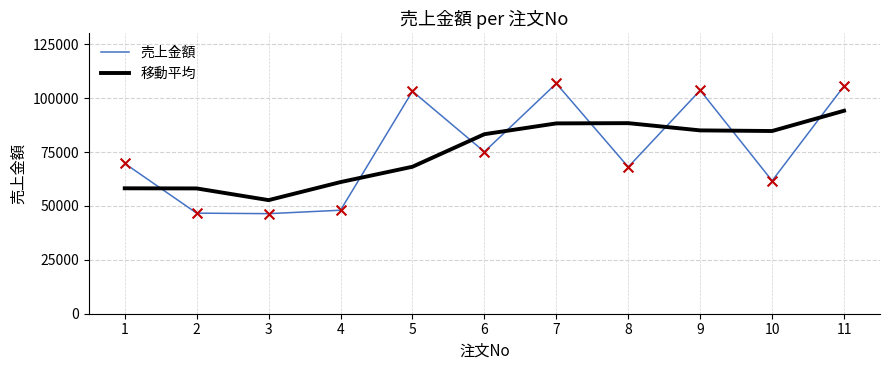

Is the value of 売上金額 at 11 greater than the value of 移動平均 at 7?

Yes